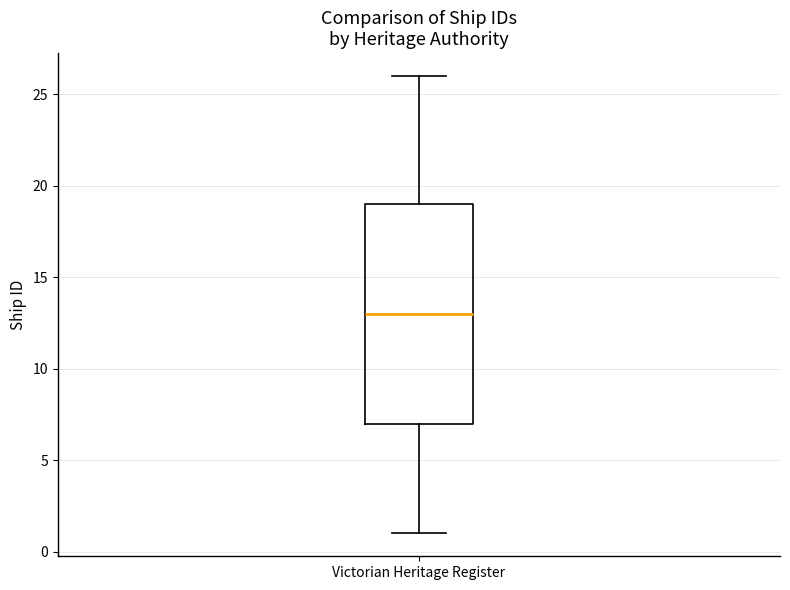

Where does the lower whisker of the box for Victorian Heritage Register end on the y-axis? The values are not printed on the chart, so give them approximately, as read against the axis.

1